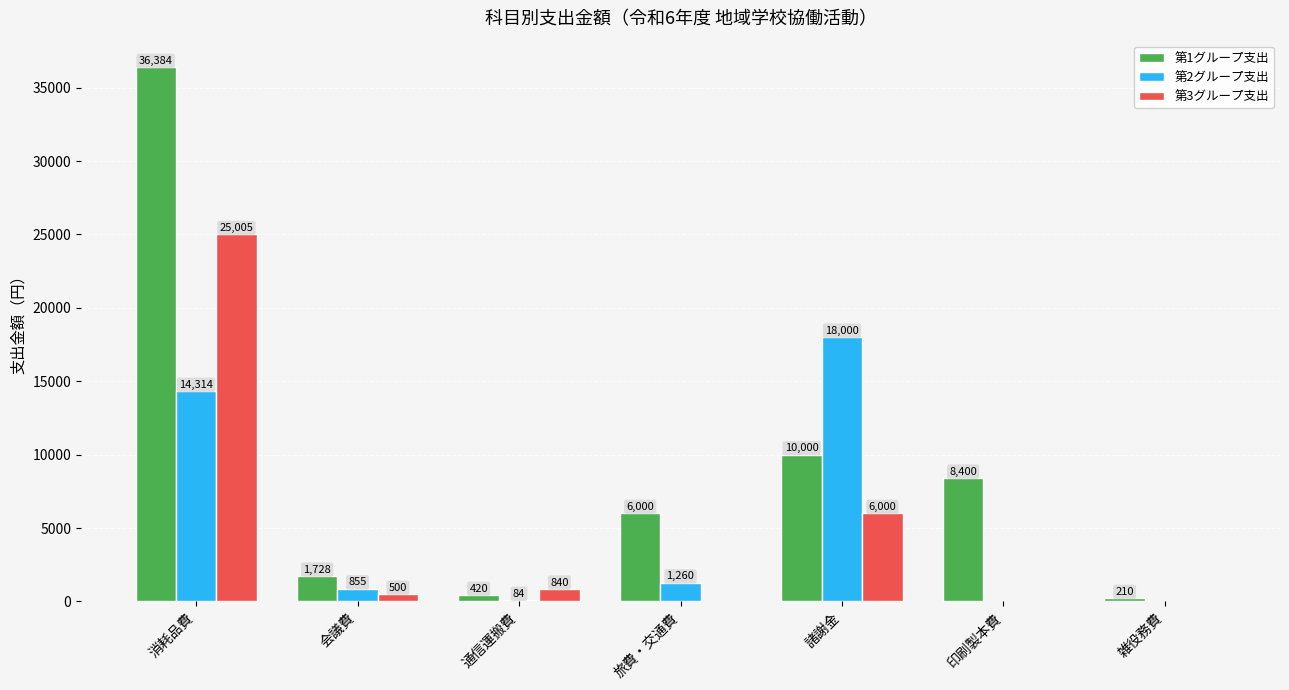

How many positive values does the 第3グループ支出 series have?

4